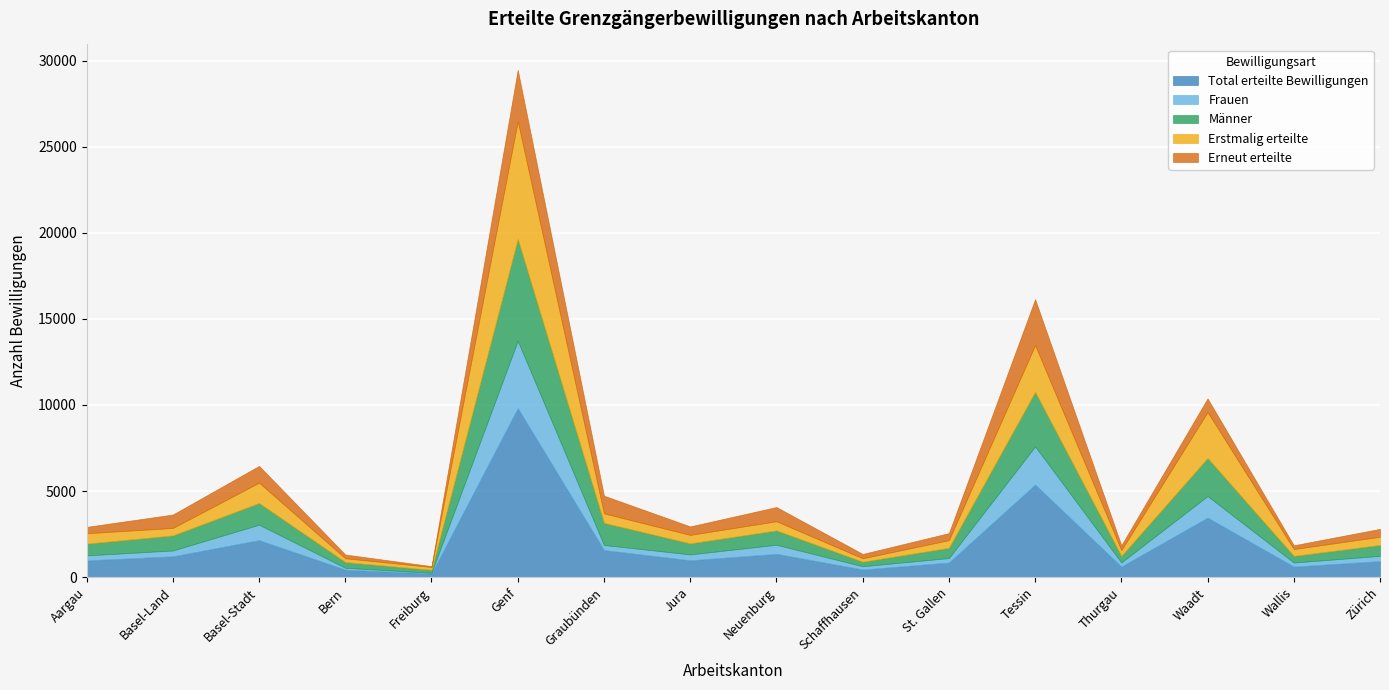

How many interior local peaks does the Total erteilte Bewilligungen series have?

5